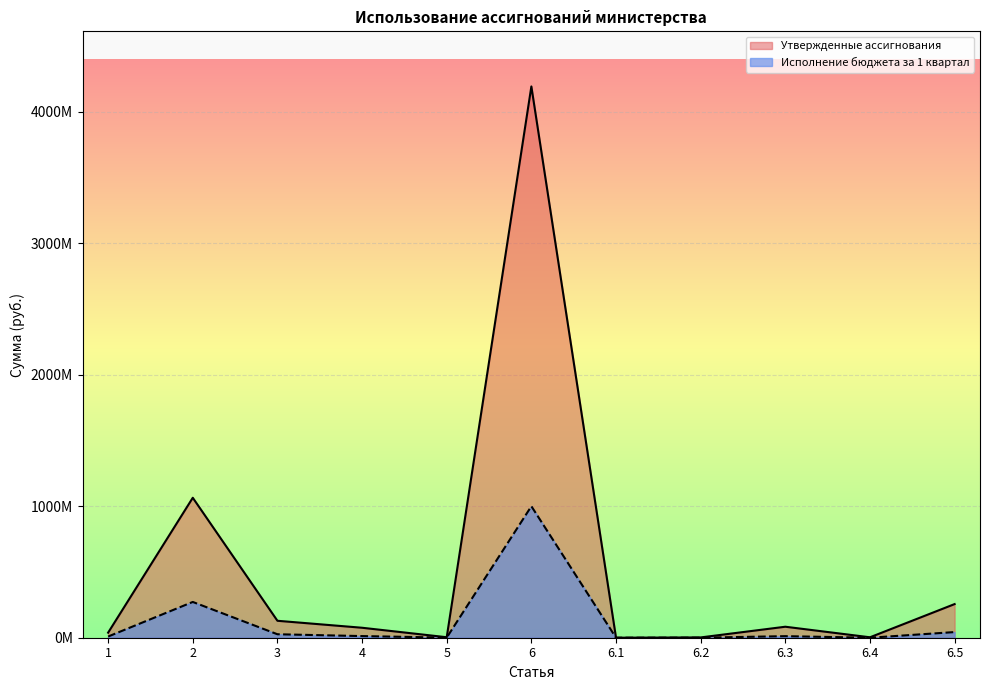

Which series changed the most between 3 and 4?

Утвержденные ассигнования